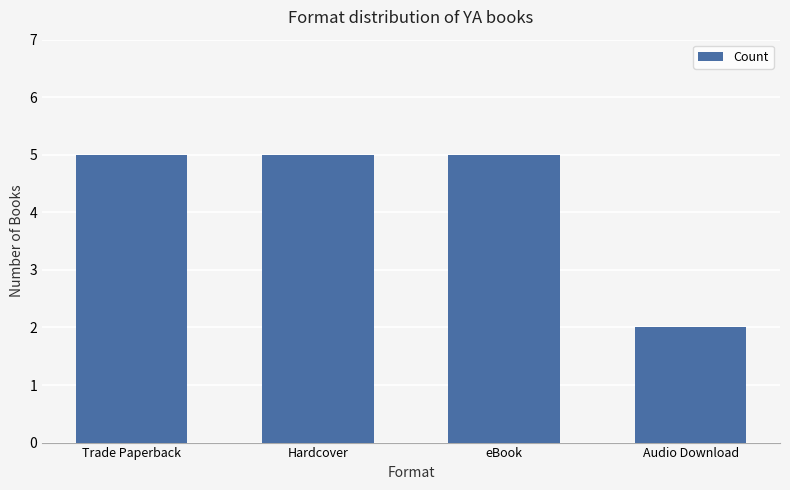

What is the label of the 4th bar from the left?

Audio Download